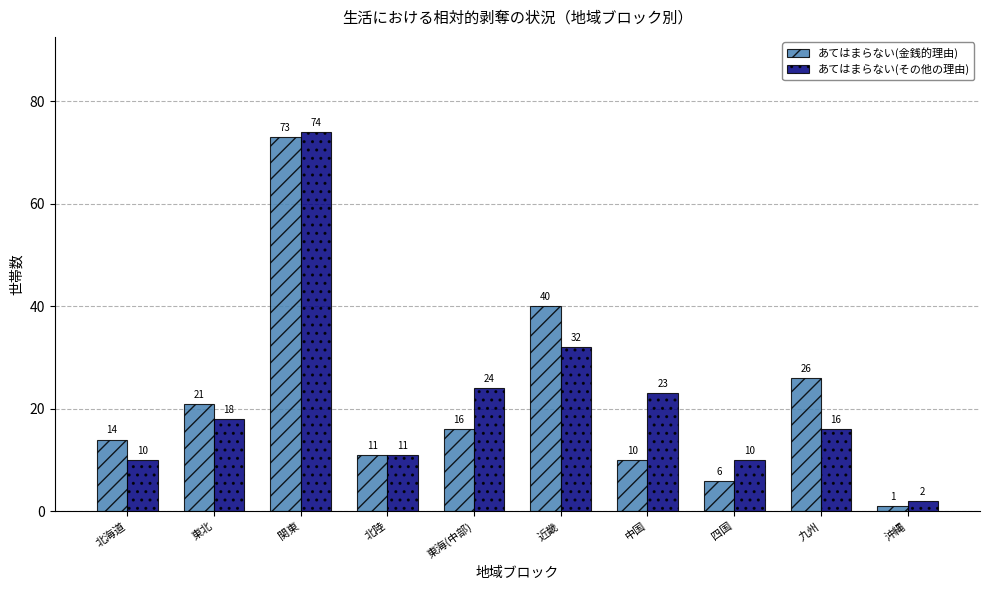

What is the label of the 3rd bar from the right?

四国